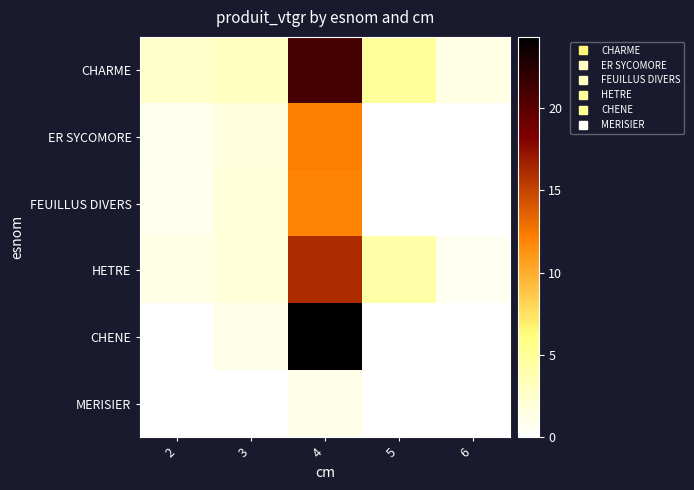

Reading left to right, list all the values displayed in this chart.

CHARME: 2=2.6	3=3.0	4=20.9	5=4.8	6=1.4
ER SYCOMORE: 2=0.9	3=1.6	4=12.2	5=0.0	6=0.0
FEUILLUS DIVERS: 2=1.0	3=1.8	4=11.9	5=0.0	6=0.0
HETRE: 2=1.2	3=1.8	4=16.1	5=4.1	6=0.8
CHENE: 2=0.0	3=1.1	4=24.3	5=0.0	6=0.0
MERISIER: 2=0.0	3=0.0	4=1.1	5=0.0	6=0.0